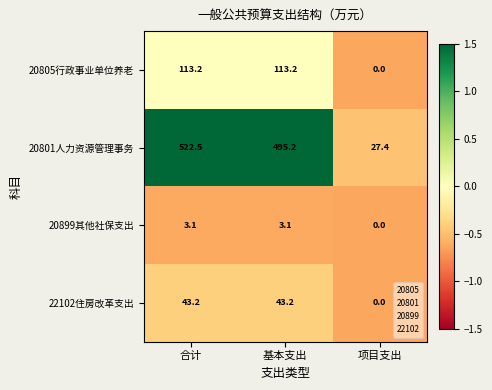

At which category is the sum across all series the highest?

合计